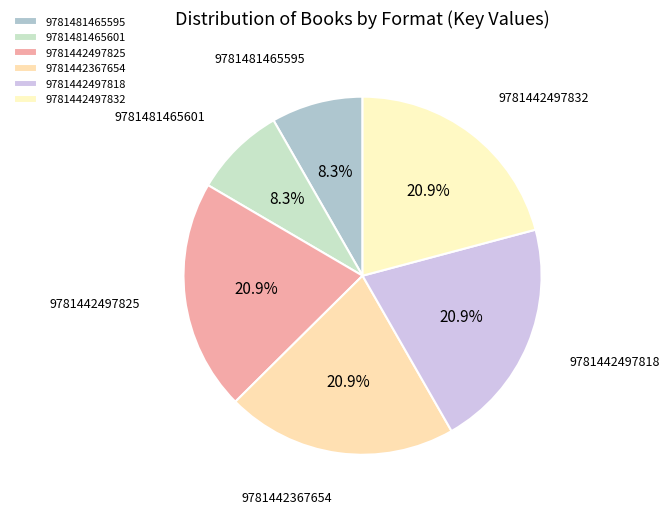

To the nearest percent, what portion does 9781442367654 represent?

21%